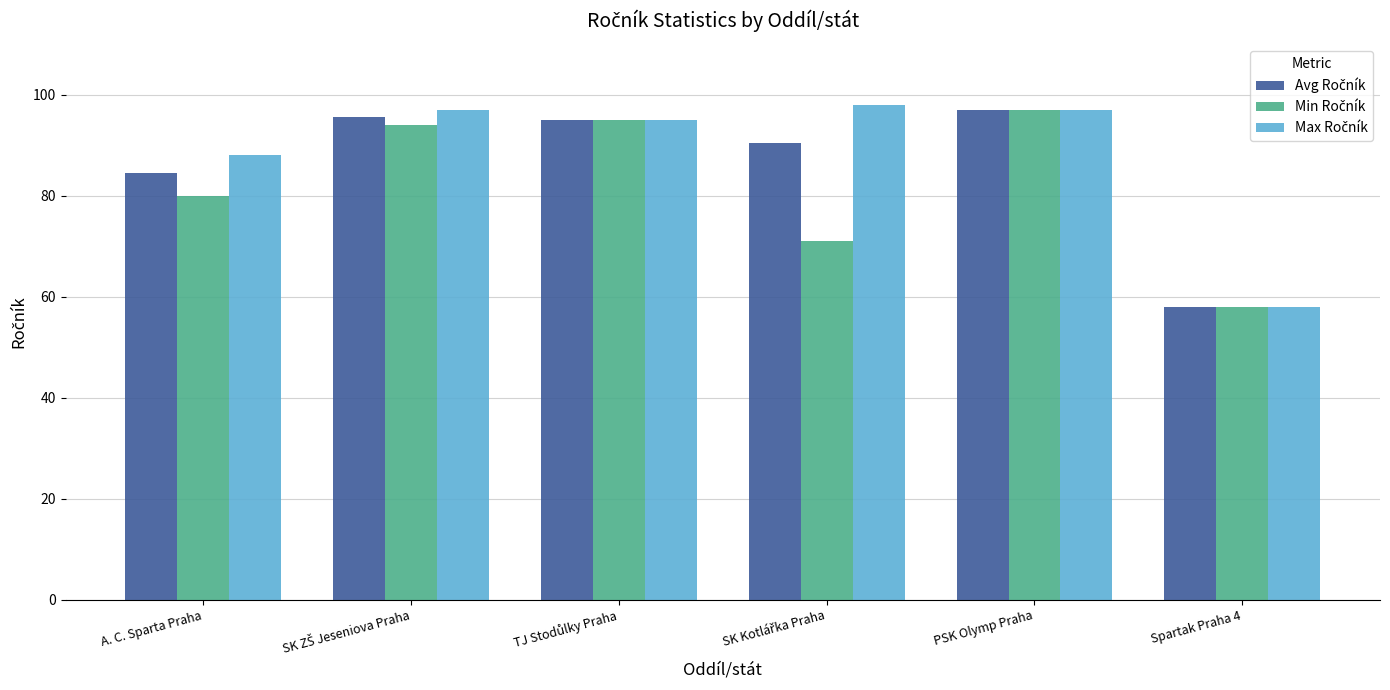

What is the maximum value shown in the chart?

98.0